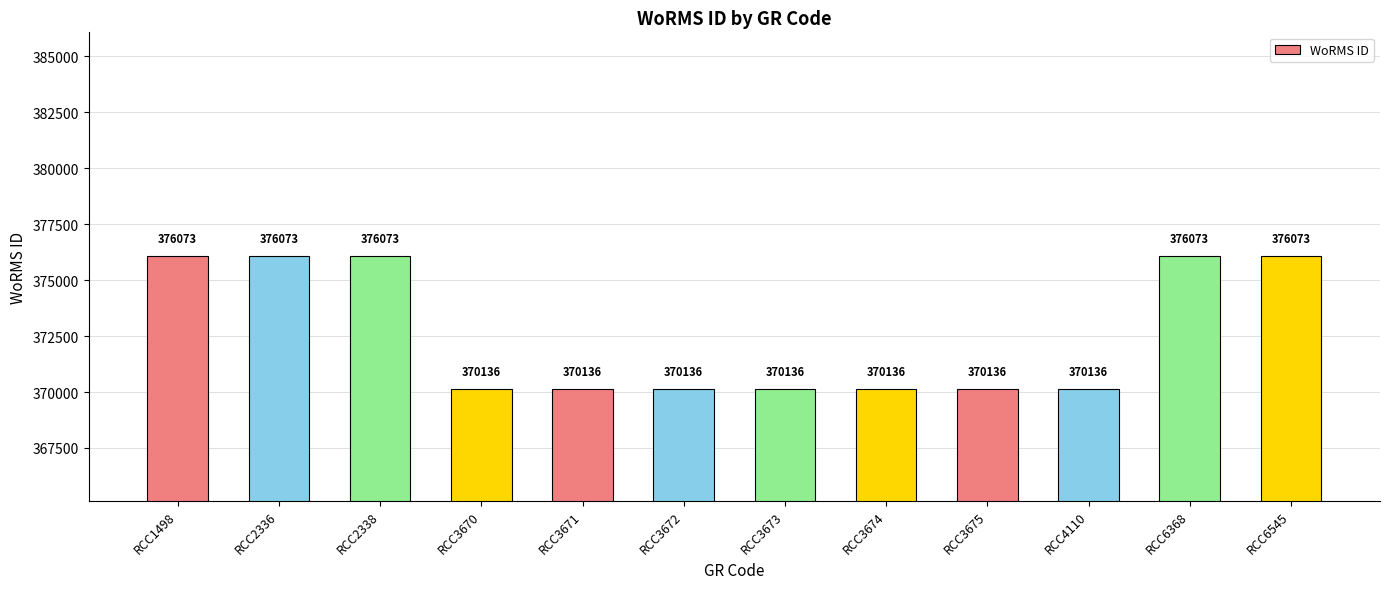

Count the values in the range 370136 to 376073.

12